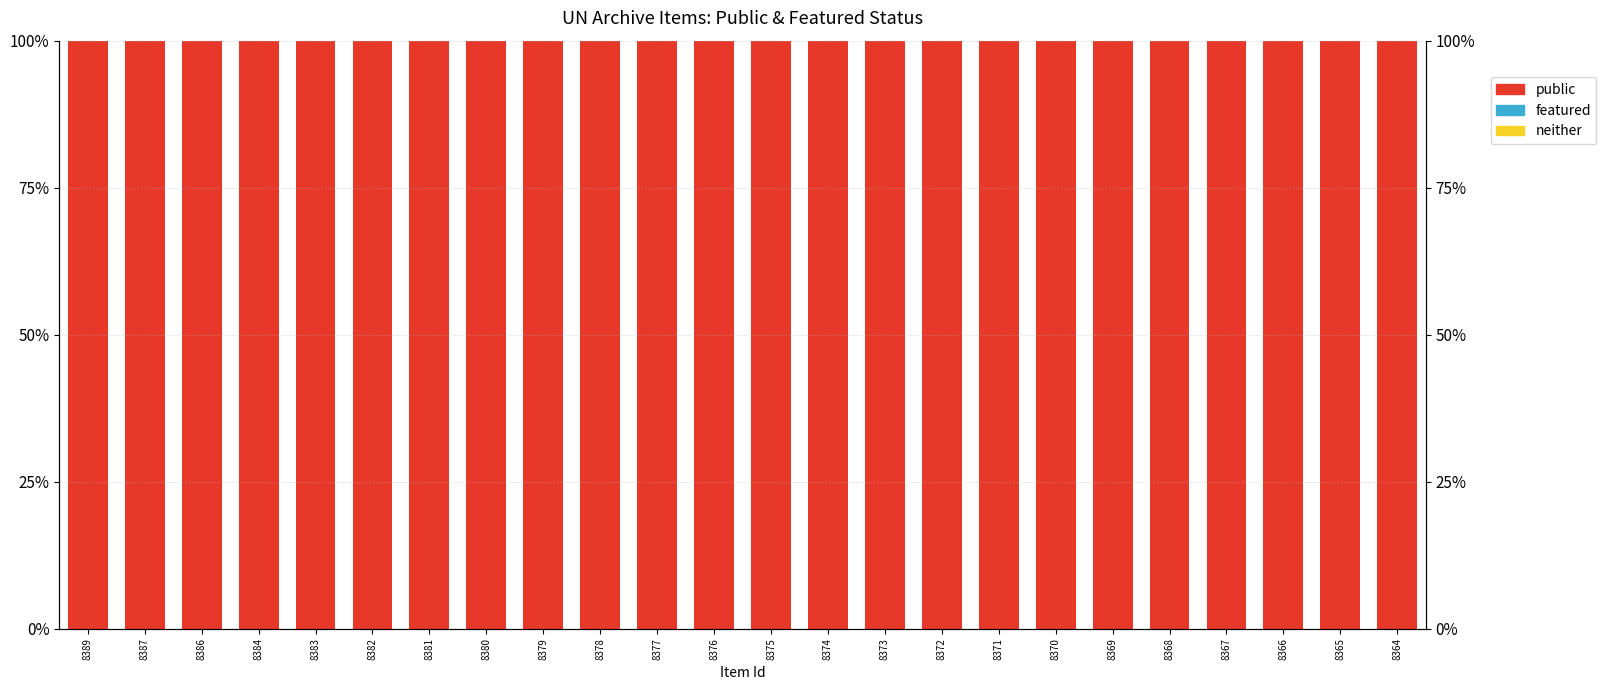

Which series has the largest range (max minus min)?

neither